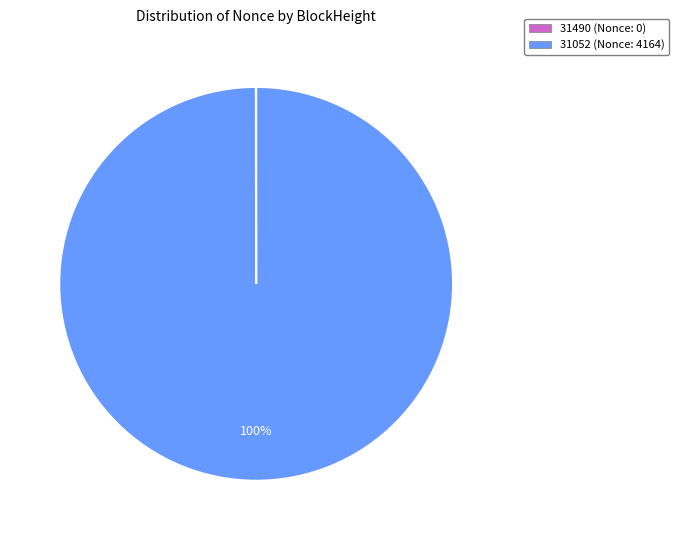

The 31052 (Nonce: 4164) slice represents 100% of the pie. True or false?

True